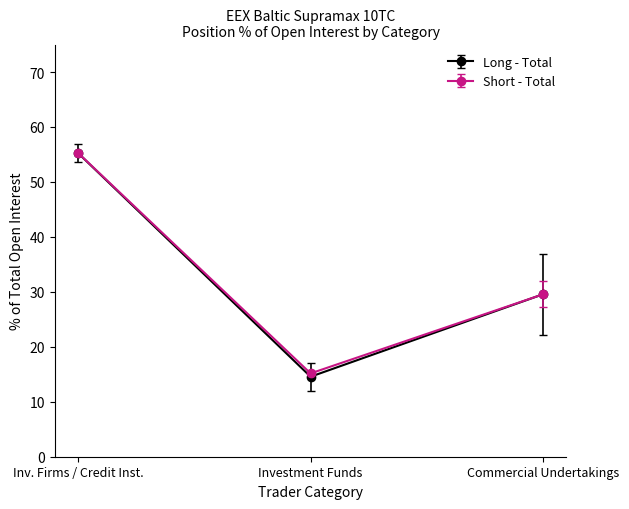

What is the smallest value displayed?

14.6